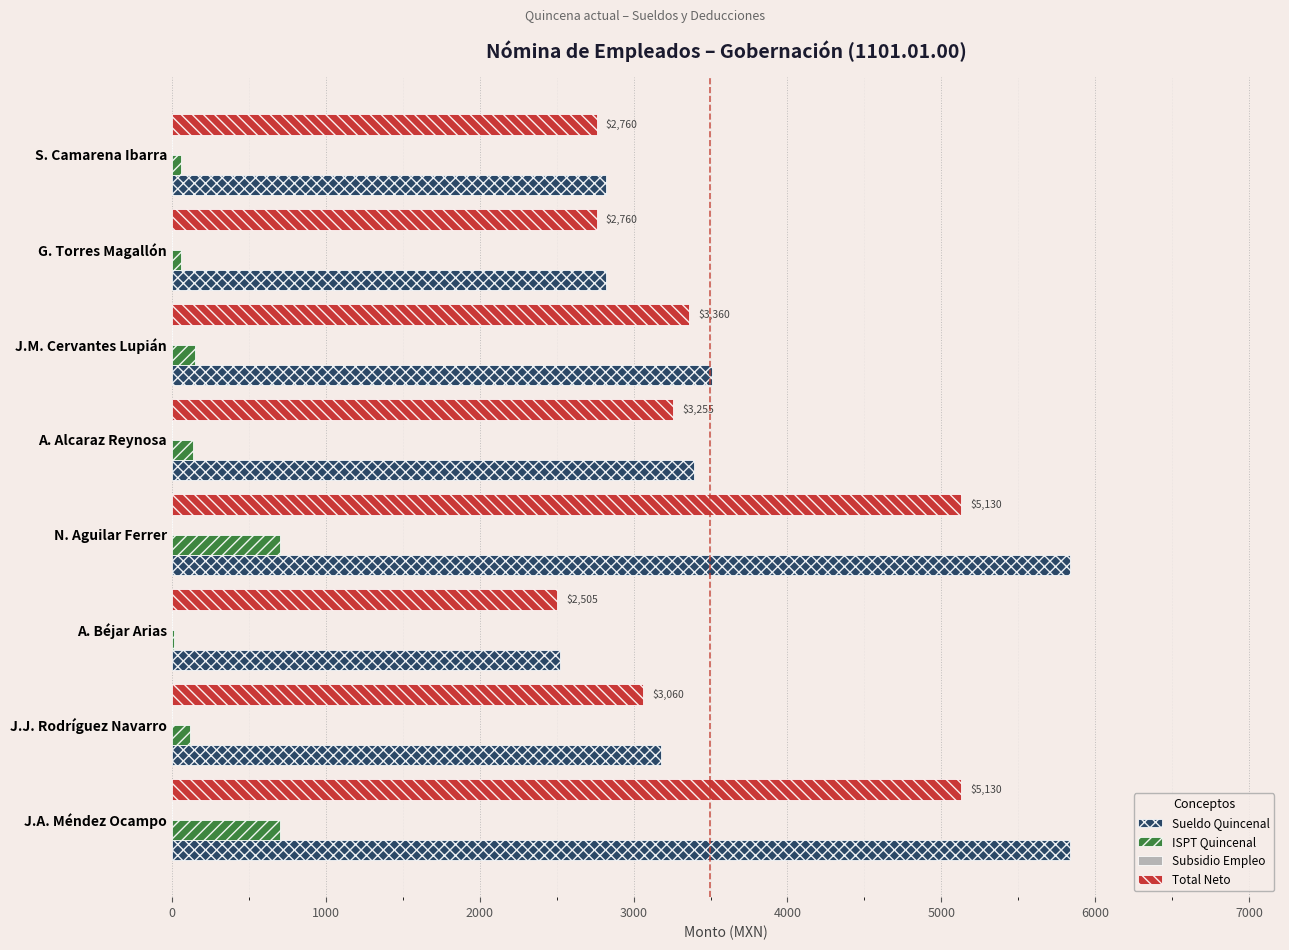

What is the highest value of the Sueldo Quincenal series?

5835